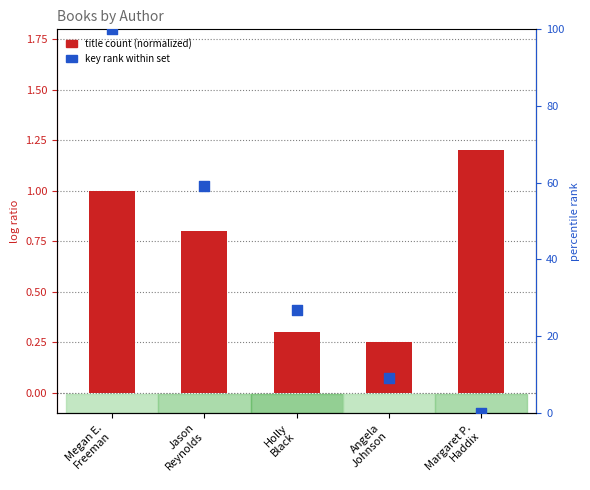

Which series contains the lowest Y value?

key rank within set